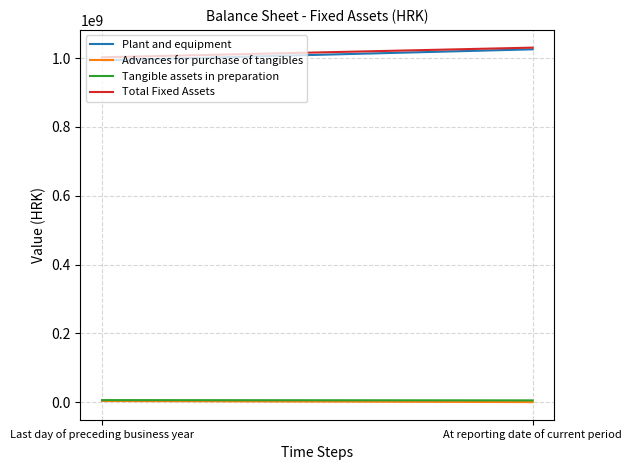

Reading left to right, what are all the values shown in this chart?

Plant and equipment: 993490420	1025603650
Advances for purchase of tangibles: 3135487	0
Tangible assets in preparation: 5815350	4964917
Total Fixed Assets: 1002441257	1030568567